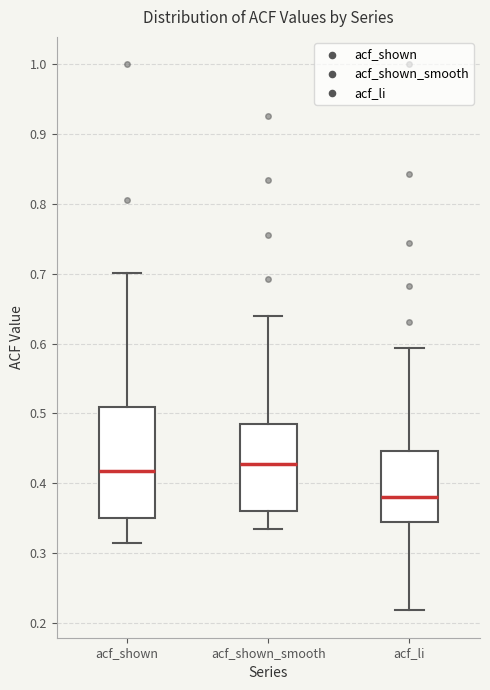

Comparing the boxes themselves (not the whiskers), which one is the tallest?

acf_shown